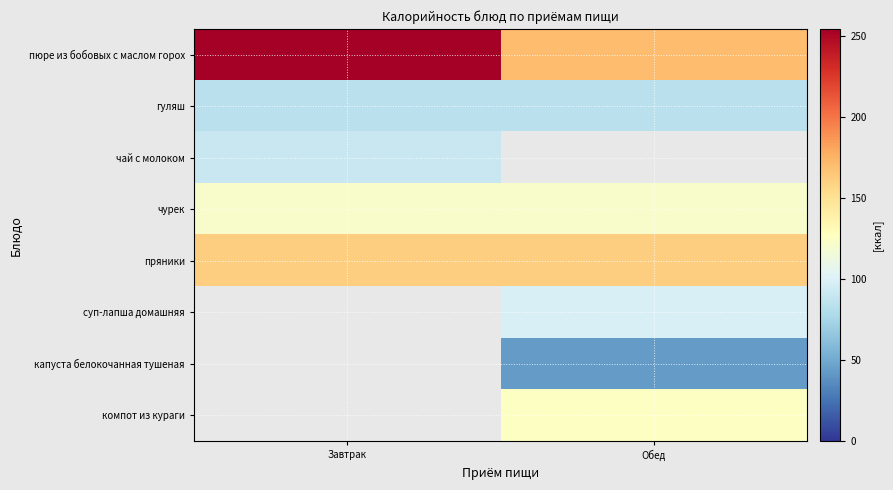

Between Завтрак and Обед, which series saw the biggest shift?

пюре из бобовых с маслом горох